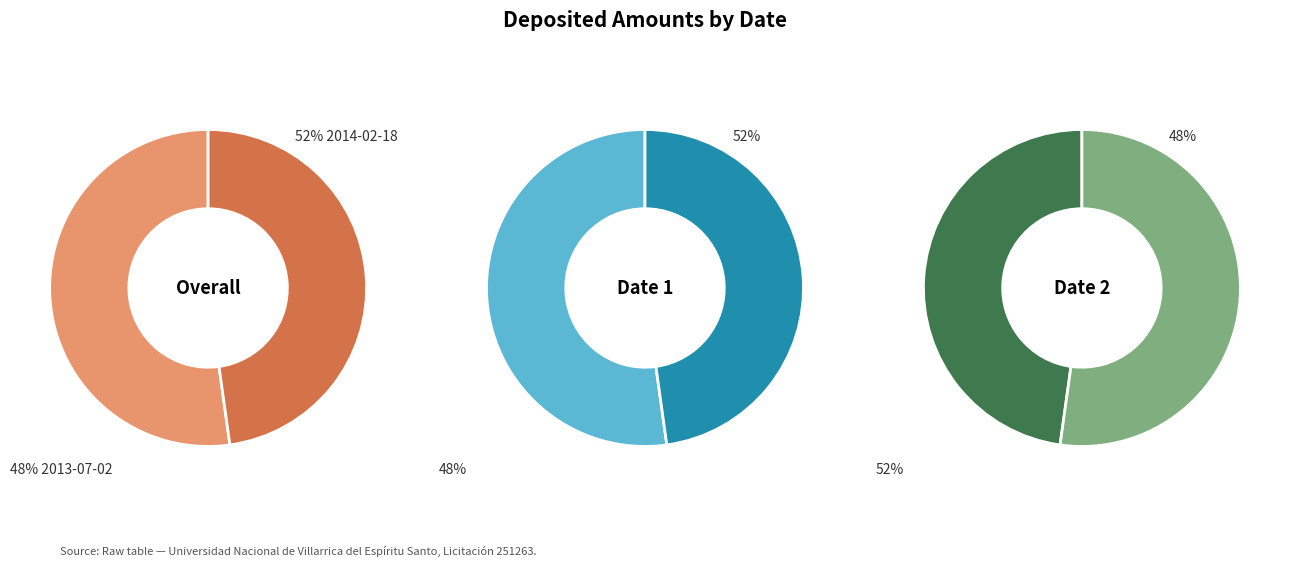

The 2013-07-02 slice represents 48% of the pie. True or false?

True